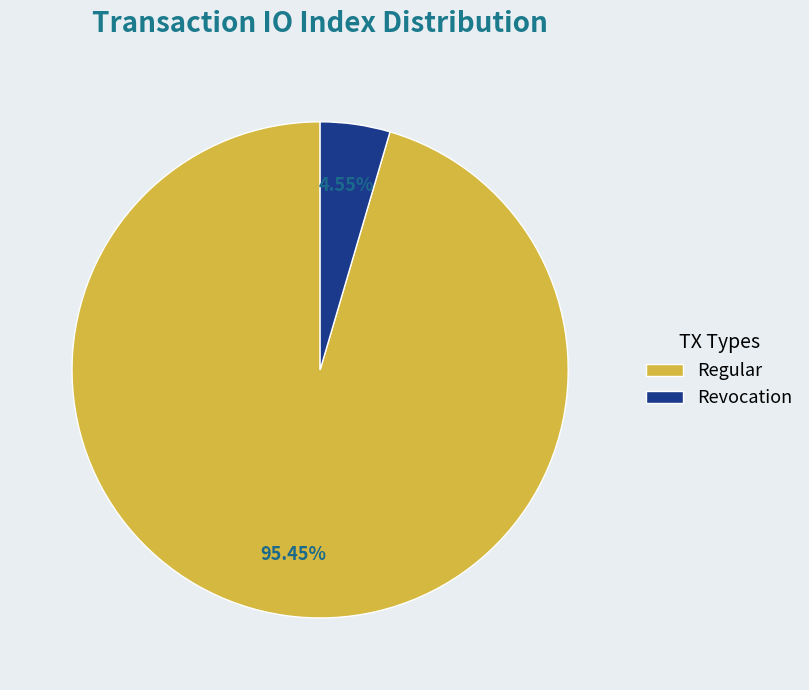

To the nearest percent, what is the average slice percentage?

50%